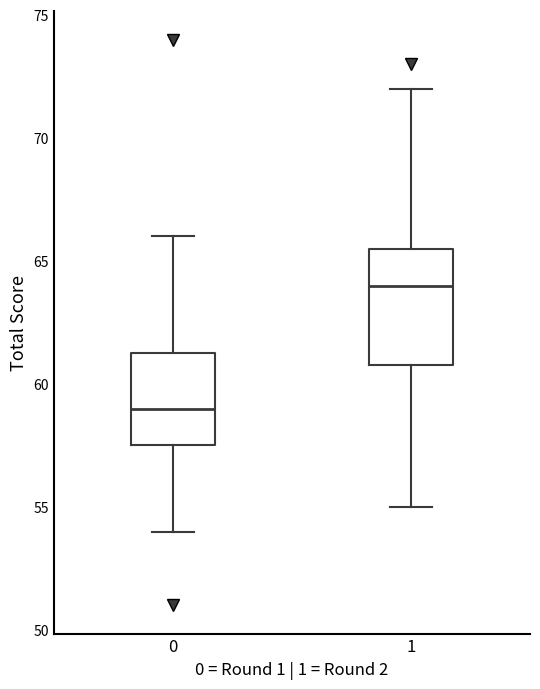

Reading left to right, read every box against the y-axis: the position of its median line, the range the box covers, and the ends of its whiskers. The values are not printed on the chart, so give them approximately, as read against the axis.

0: median 59.0, box 57.5 to 61.5, whiskers 54.0 to 66.0
1: median 64.0, box 61.0 to 65.5, whiskers 55.0 to 72.0